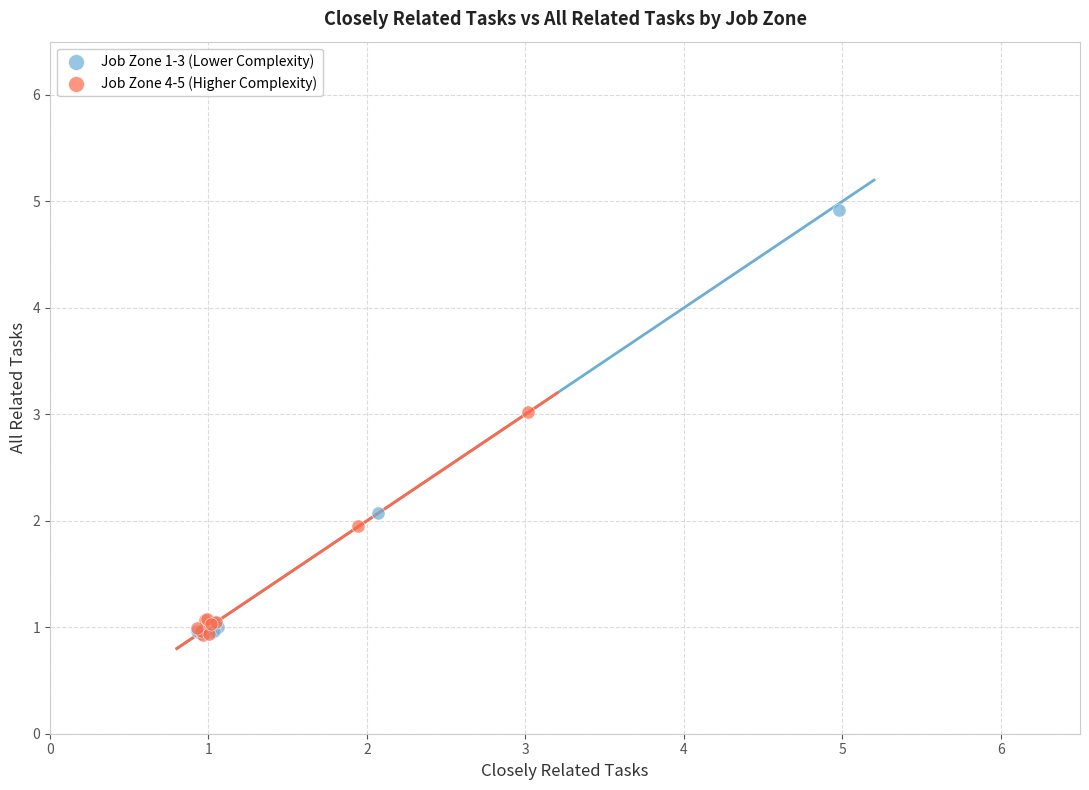

Which series contains the highest Y value?

Job Zone 1-3 (Lower Complexity)